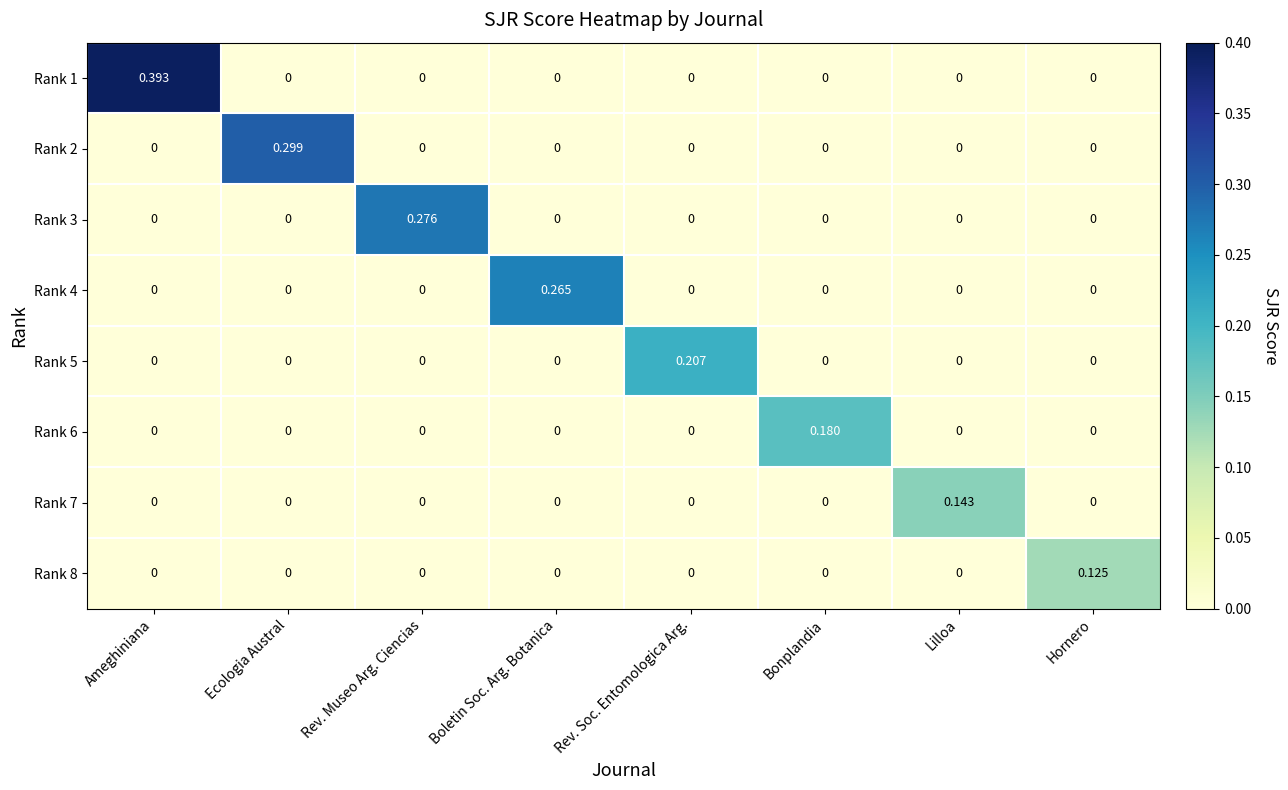

At which category is the sum across all series the highest?

Ameghiniana